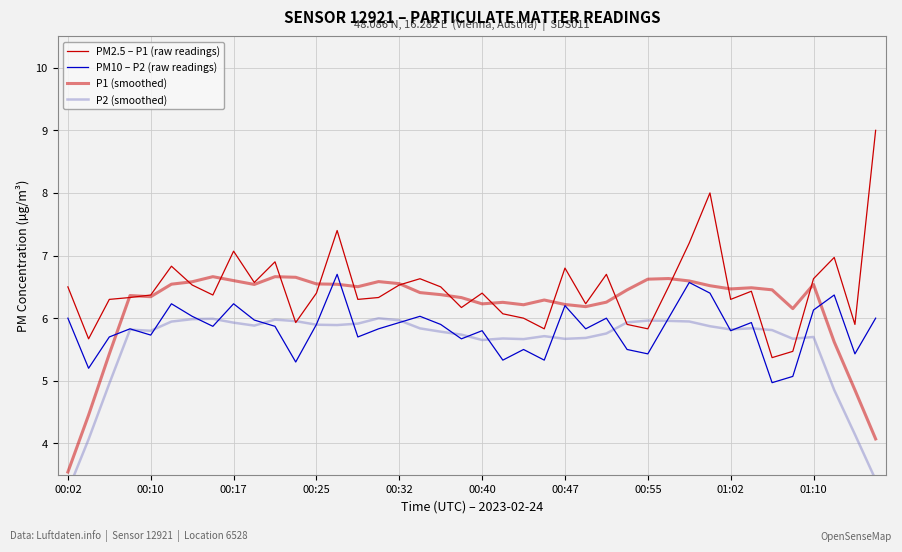

True or false: P1 (smoothed) has a value of 9.9 at 00:40.

False